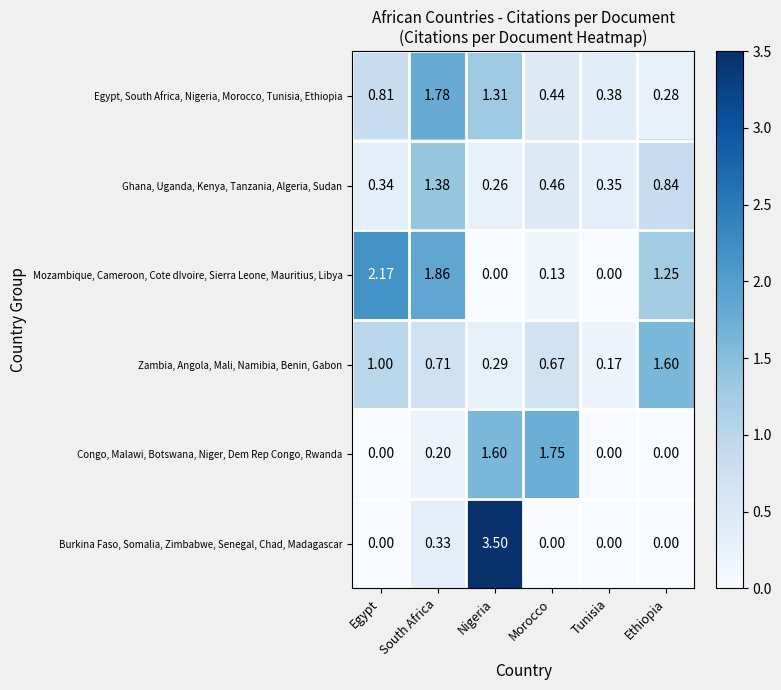

Which category has the highest value in the Ghana, Uganda, Kenya, Tanzania, Algeria, Sudan series?

South Africa